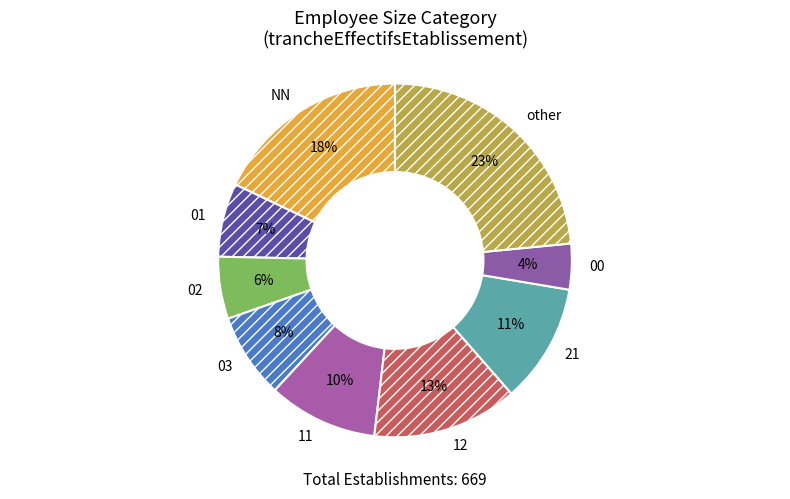

Combined, do 02 and 00 account for over 50%?

No